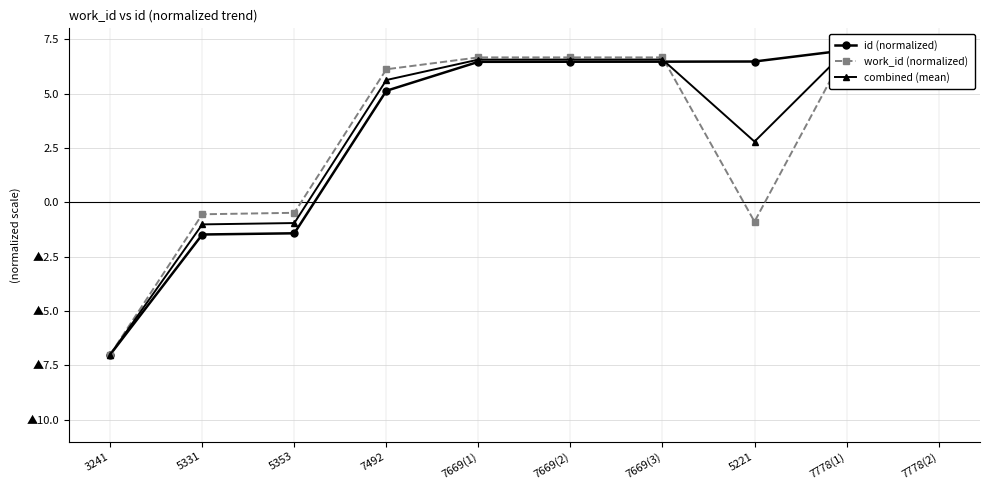

Between 5331 and 7669(1), which series saw the biggest shift?

id (normalized)